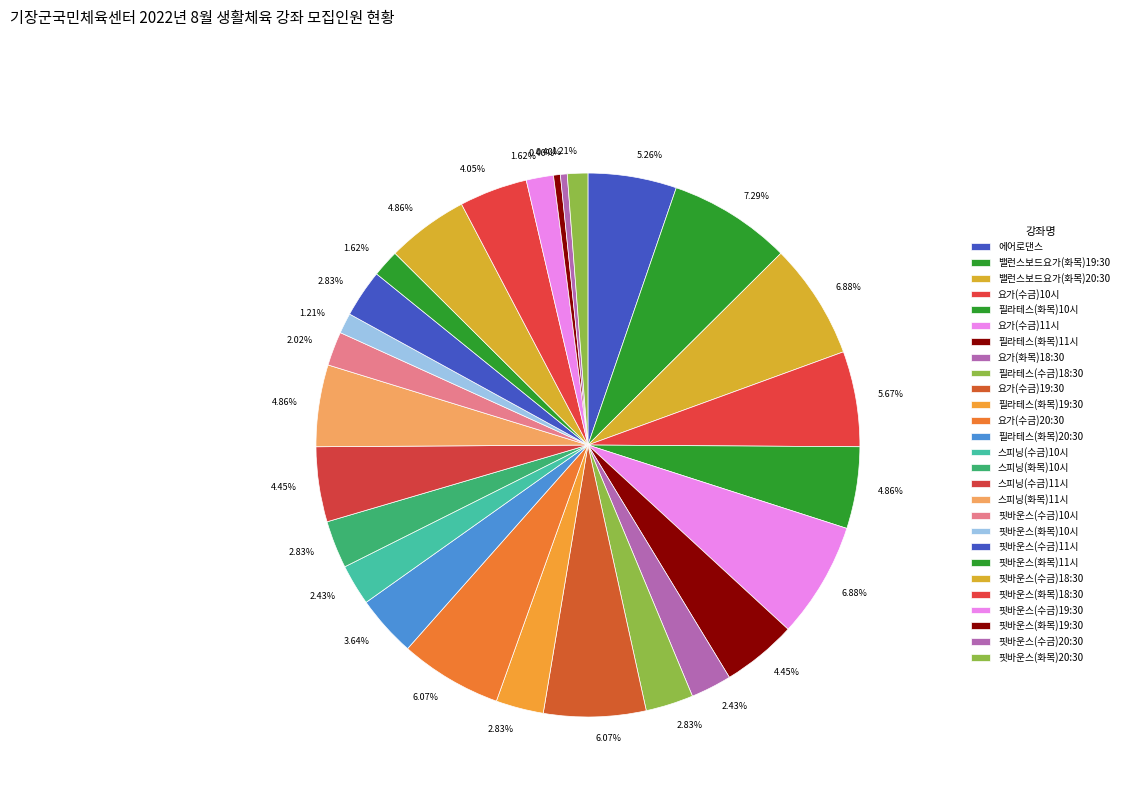

To the nearest percent, what is the average slice percentage?

4%